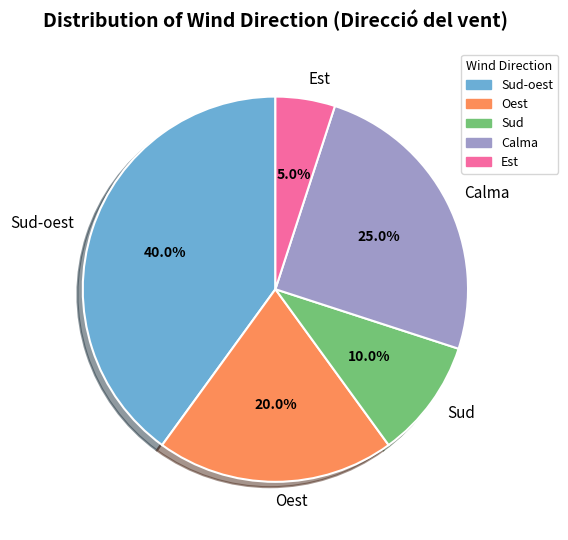

How many slices are in this pie chart?

5